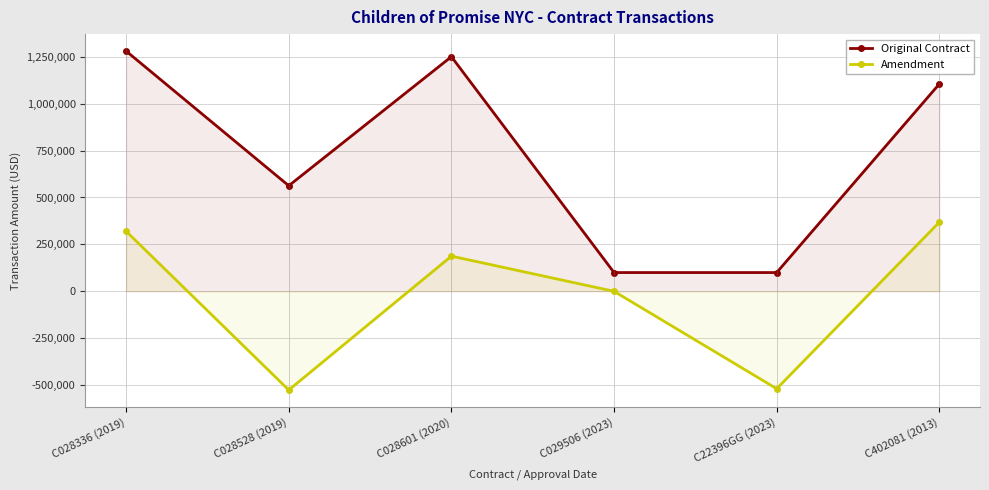

Which label corresponds to the largest value in the chart?

C028336 (2019)